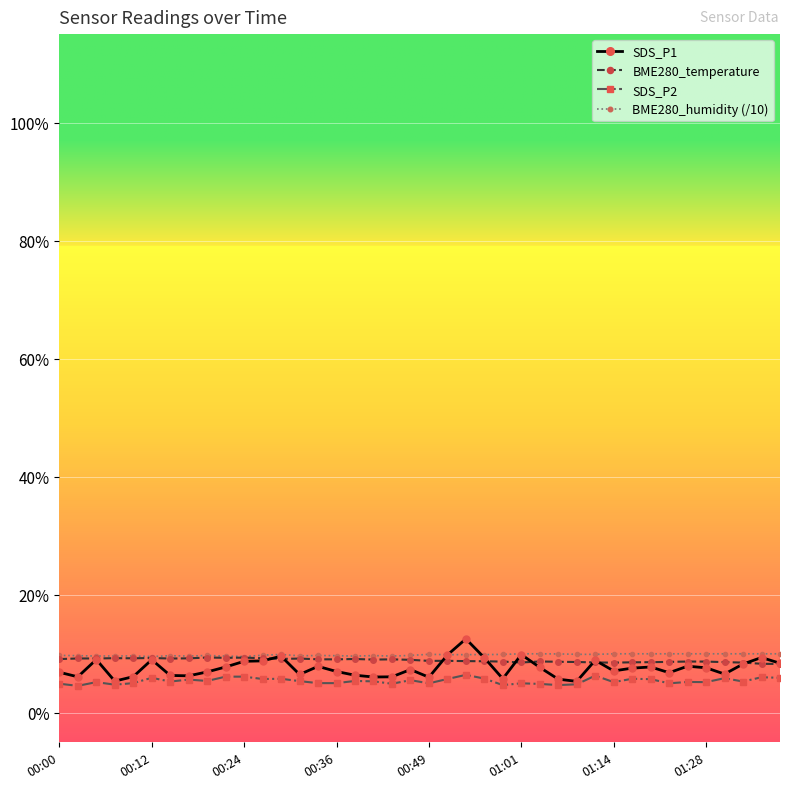

True or false: SDS_P2 and BME280_humidity (/10) intersect in this chart.

False